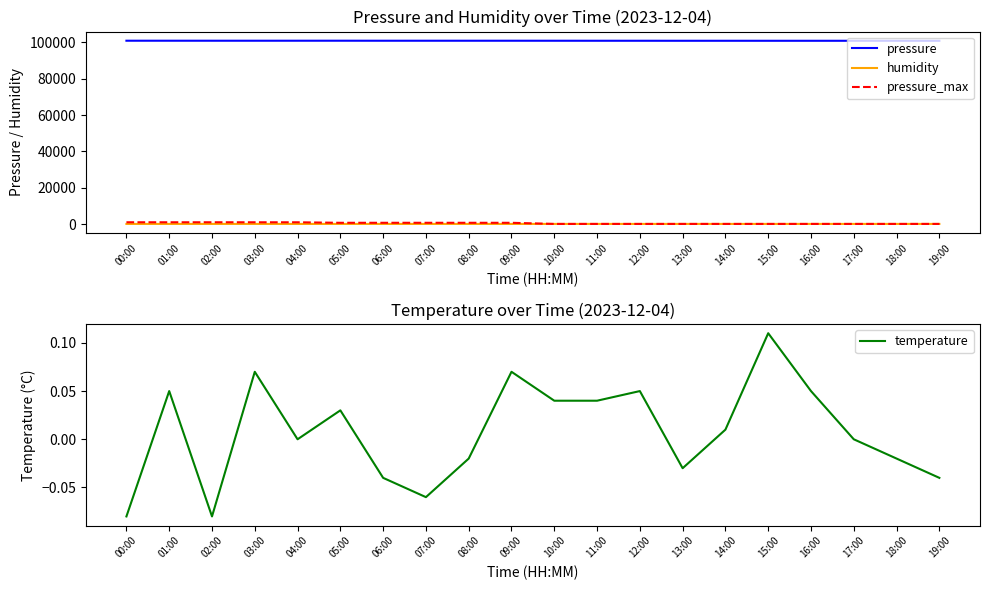

Reading left to right, transcribe all the data shown in this chart.

pressure: 100973.3	100972.4	100968.1	100967.2	100971.6	100975.9	100963.0	100966.4	100966.4	100964.7	100959.5	100952.6	100950.9	100940.6	100944.0	100938.0	100938.0	100938.0	100934.5	100932.0
humidity: 70.1	69.9	70.2	69.5	69.5	69.1	69.8	69.8	69.5	69.2	69.2	69.4	69.2	69.2	69.3	68.6	68.8	69.6	68.8	69.2
pressure_max: 981.7	978.5	983.5	972.7	973.7	690.7	698.3	697.9	695.3	691.8	69.2	69.4	69.2	69.2	69.3	68.6	68.8	69.6	68.8	69.2
temperature: -0.1	0.1	-0.1	0.1	0.0	0.0	-0.0	-0.1	-0.0	0.1	0.0	0.0	0.1	-0.0	0.0	0.1	0.1	0.0	-0.0	-0.0